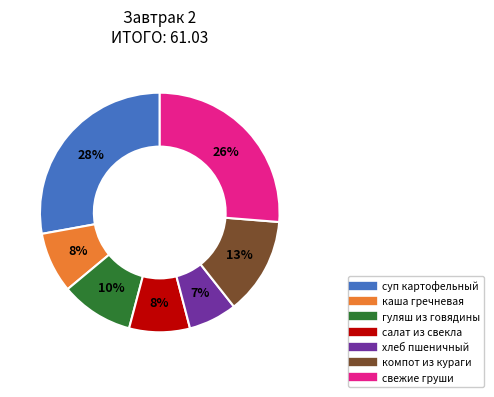

Which has a higher value, хлеб пшеничный or салат из свекла?

салат из свекла